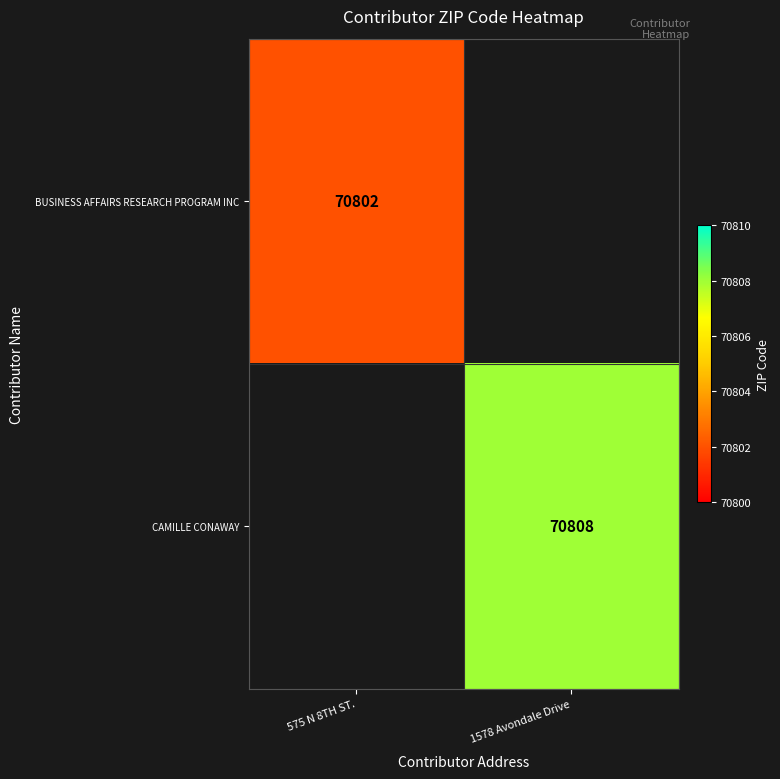

True or false: CAMILLE CONAWAY has a value of 70808 at 1578 Avondale Drive.

True